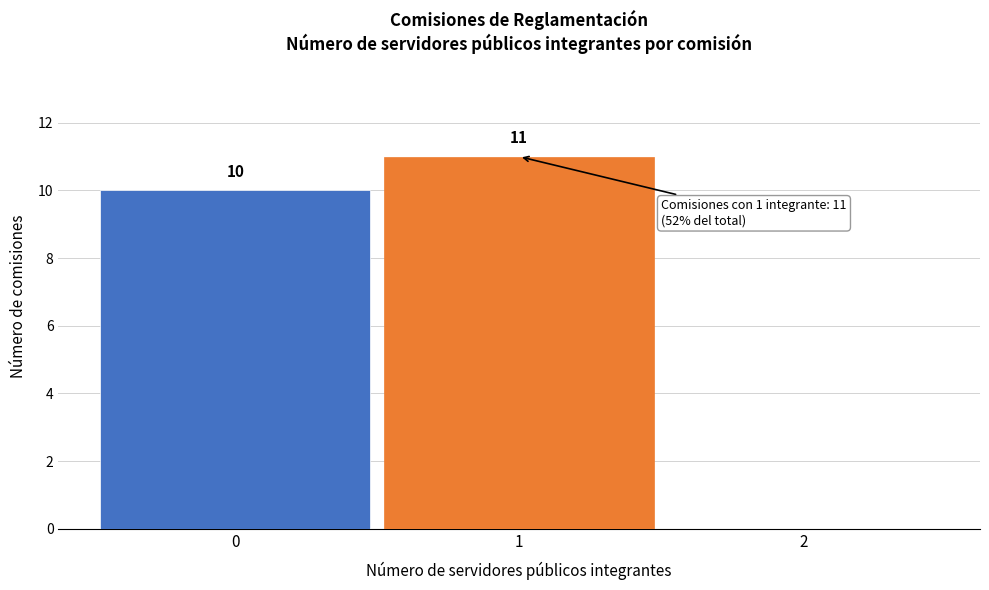

Over which range of the x-axis is the bar tallest?

0.5 to 1.5